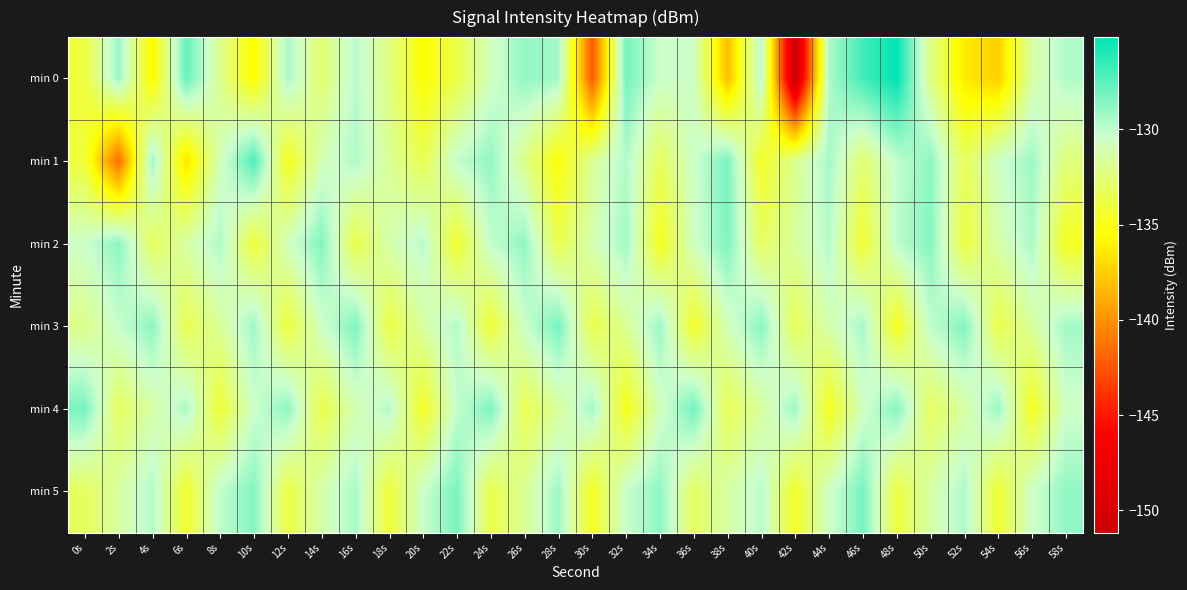

Count the number of data series in this chart.

6